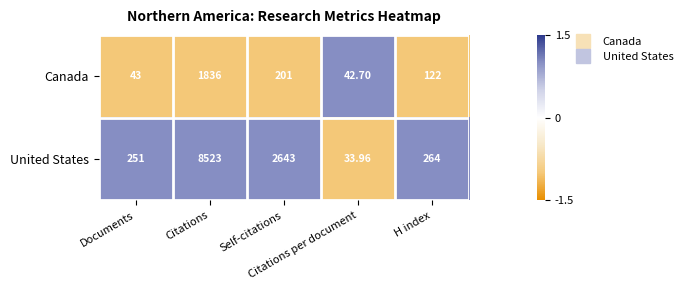

How many data points does each series have?

5